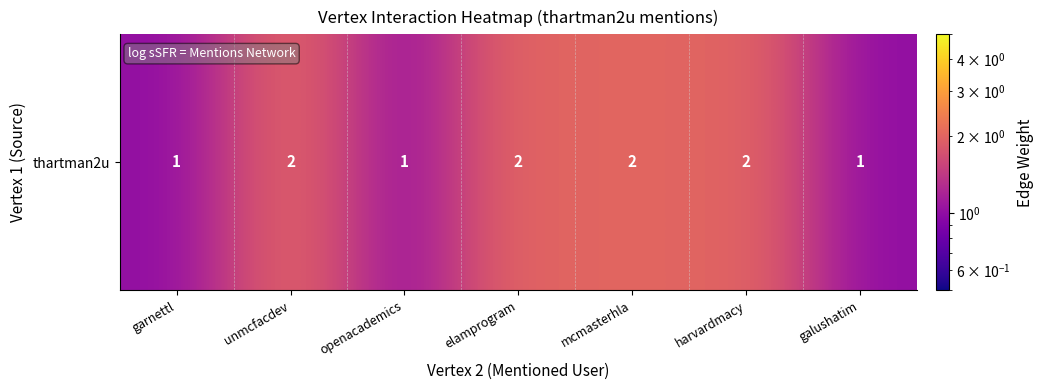

Rank the categories by value from highest to lowest.

unmcfacdev, elamprogram, mcmasterhla, harvardmacy, garnettl, openacademics, galushatim